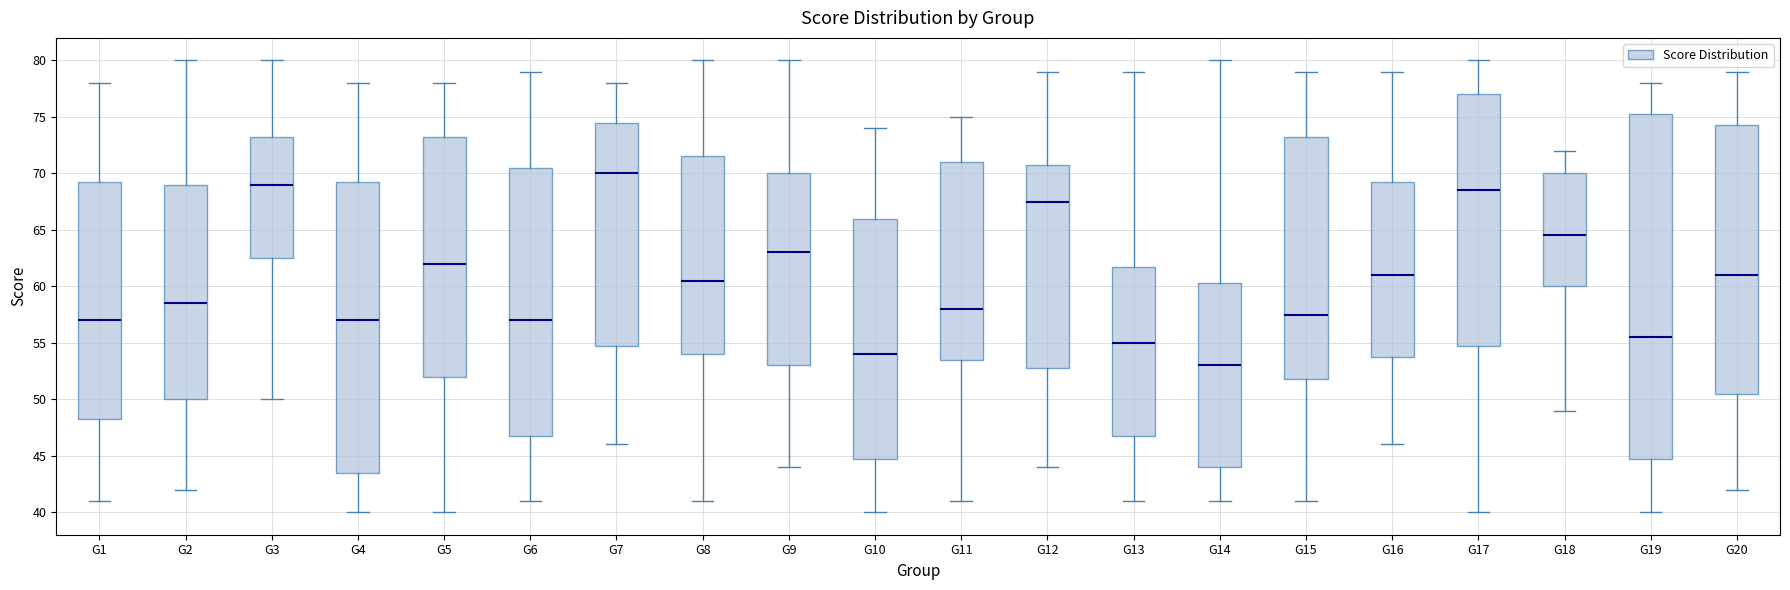

Which box is the tallest, from its lower edge to its upper edge?

G19